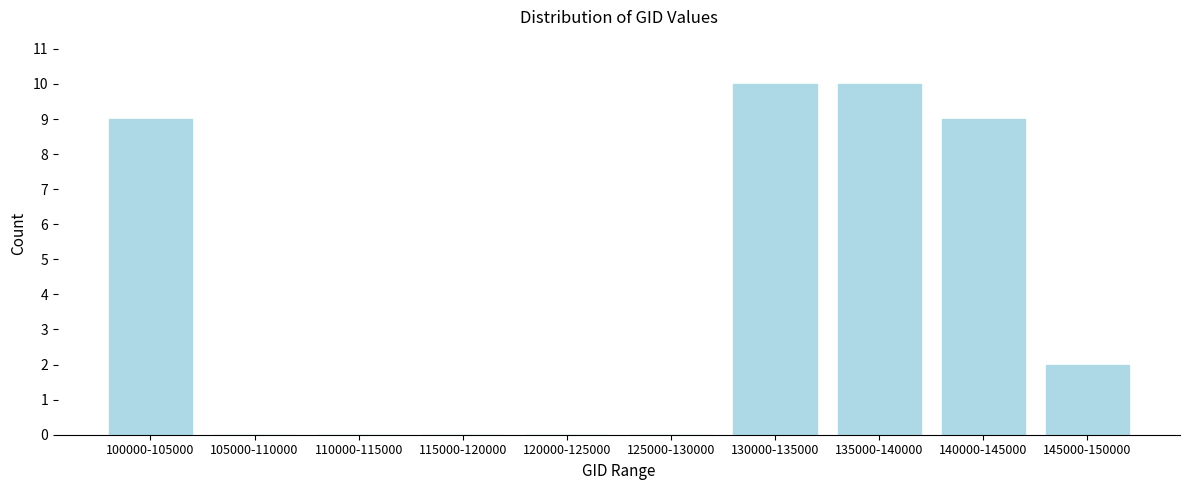

Reading left to right, what are all the values shown in this chart?

100000-105000=9	105000-110000=0	110000-115000=0	115000-120000=0	120000-125000=0	125000-130000=0	130000-135000=10	135000-140000=10	140000-145000=9	145000-150000=2